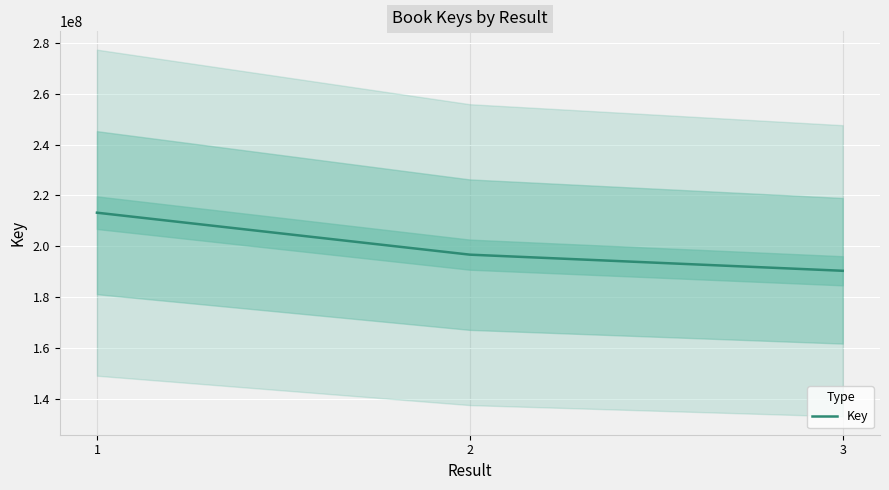

What is the sum of the values at 2 and 3?

387233931